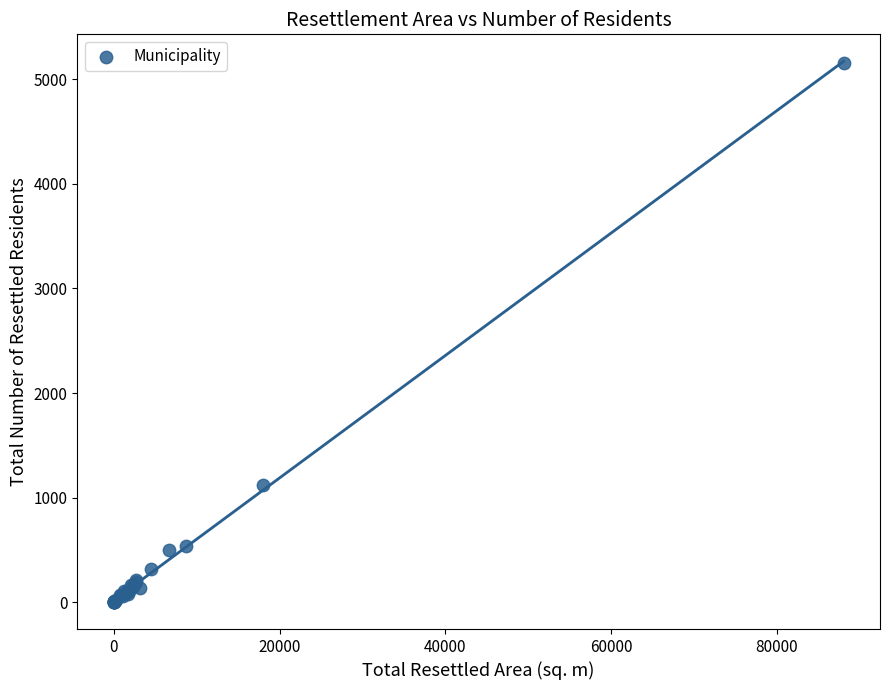

What Y value in the scatter plot is closest to 2577?

1121